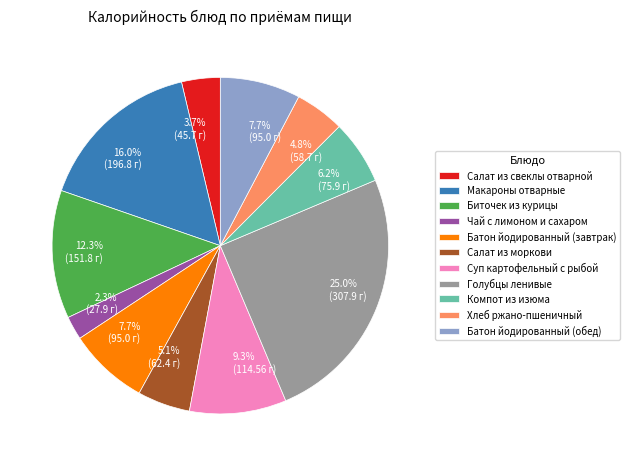

How many slices are in this pie chart?

11